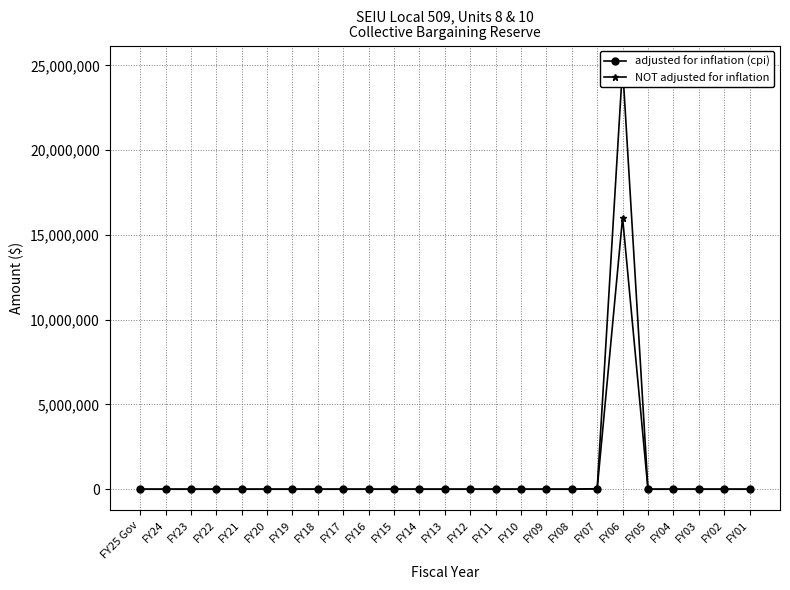

Count the number of categories in the chart.

25